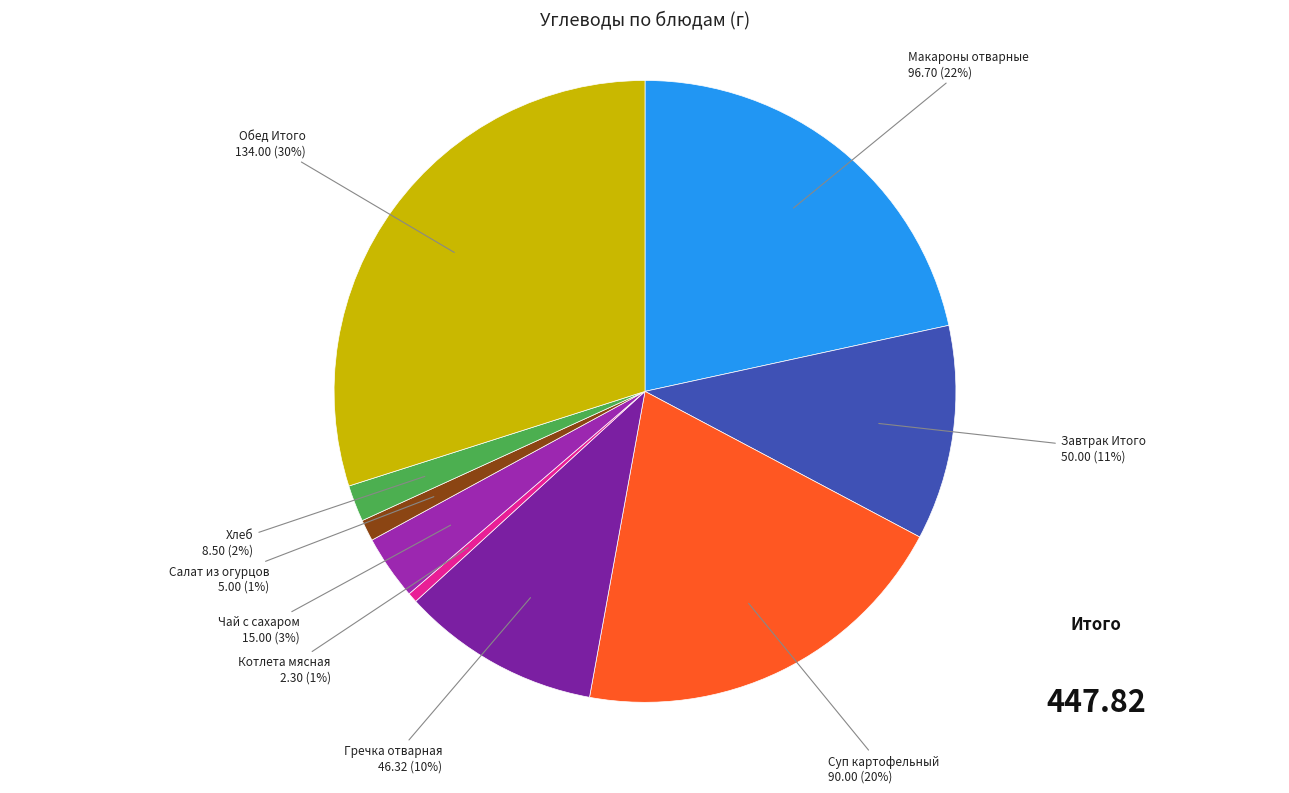

Combined, do Гречка отварная and Суп картофельный account for over 50%?

No